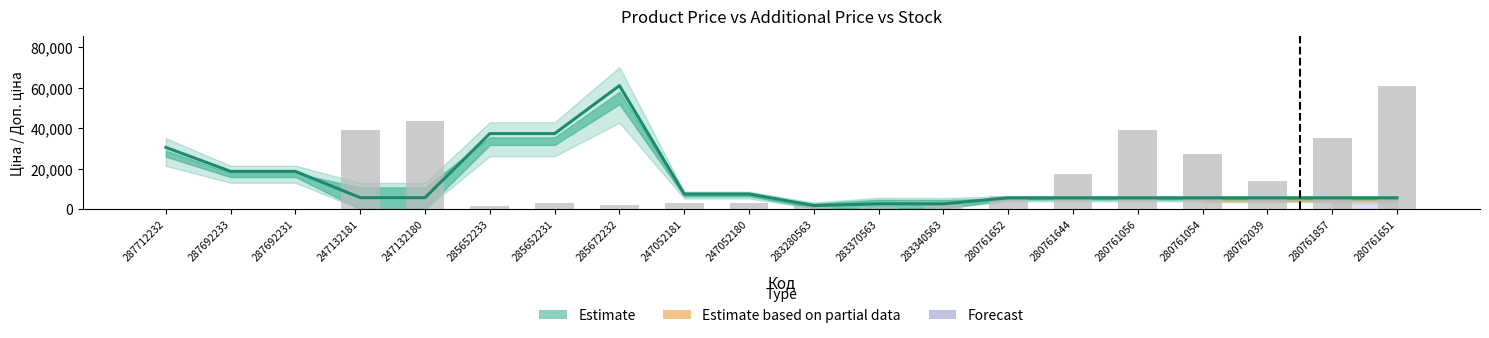

How many values in the Ціна series are below 5723?

10